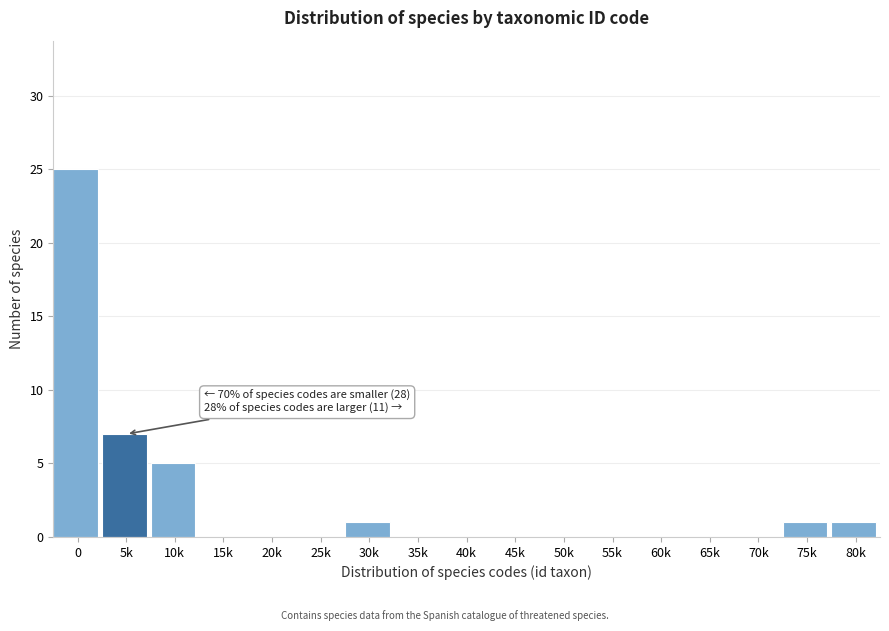

Reading left to right, list all the values displayed in this chart.

0=25	5k=7	10k=5	15k=0	20k=0	25k=0	30k=1	35k=0	40k=0	45k=0	50k=0	55k=0	60k=0	65k=0	70k=0	75k=1	80k=1